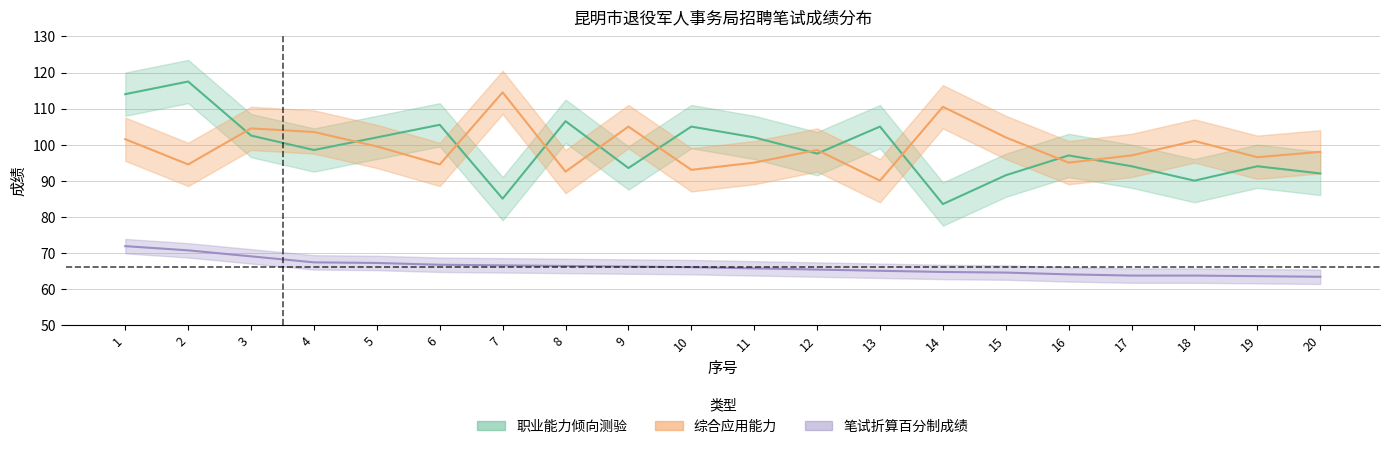

What is the total value across all series at 3?

276.0